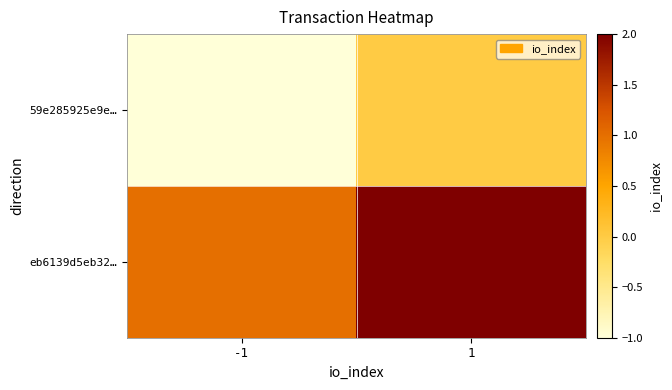

Which series has the largest total across all categories?

eb6139d5eb32…